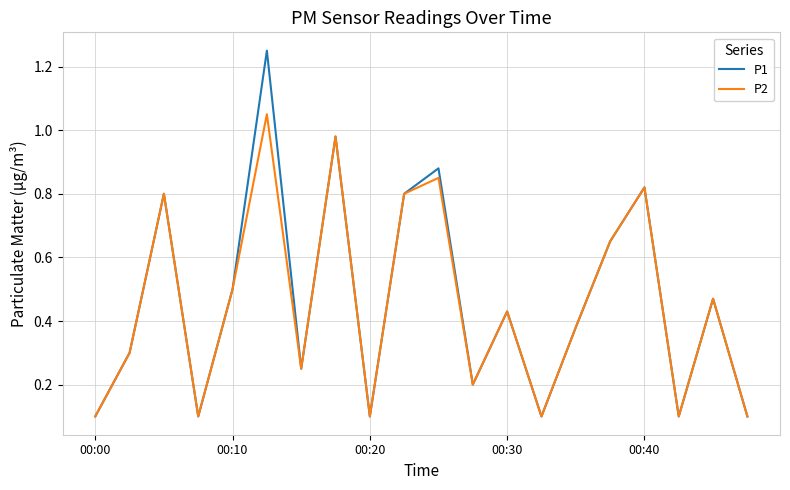

Which series has the widest spread of values?

P1